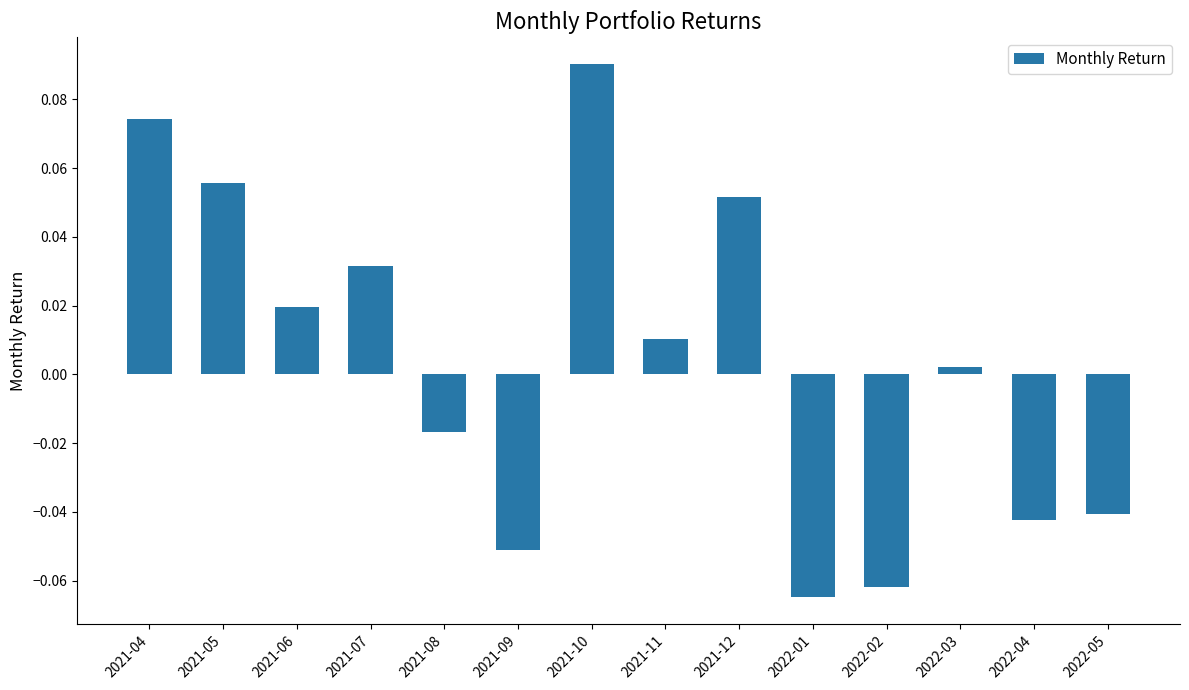

List the labels in order of value, smallest first.

2022-01, 2022-02, 2021-09, 2022-04, 2022-05, 2021-08, 2022-03, 2021-11, 2021-06, 2021-07, 2021-12, 2021-05, 2021-04, 2021-10